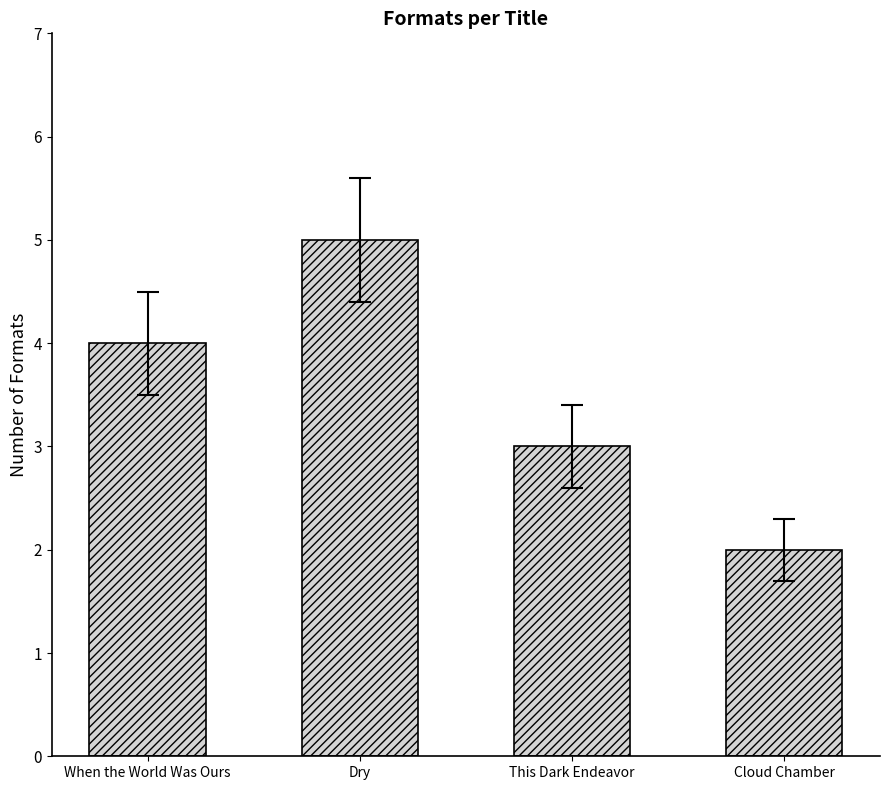

What is the greatest value displayed?

5